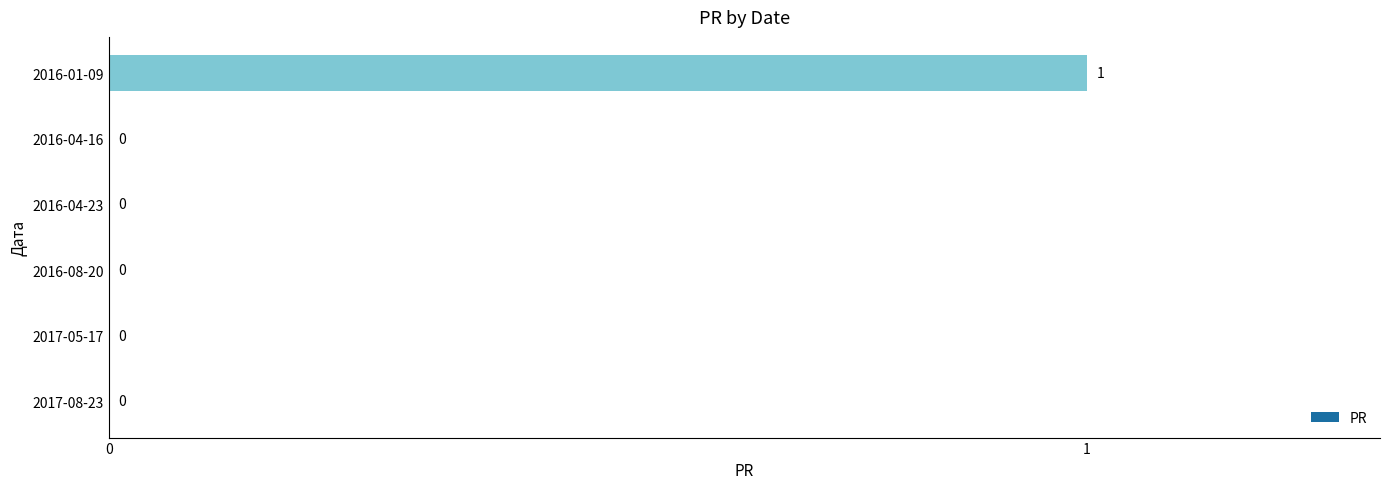

How many values are between 0 and 1?

6